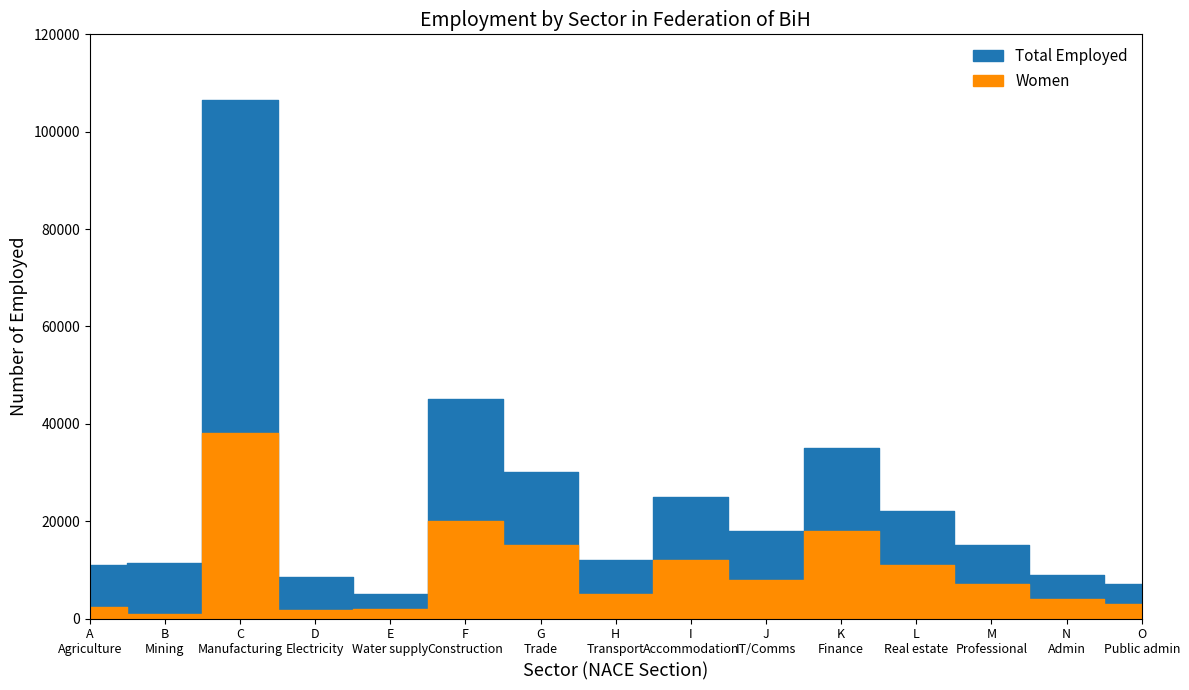

What is the average value of the Employed (Zaposleni) series?

24028